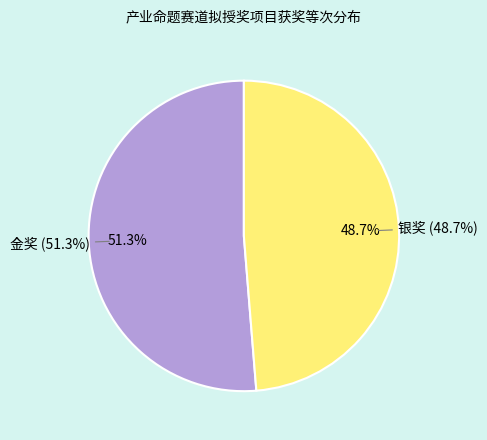

What is the largest slice in the pie chart?

金奖